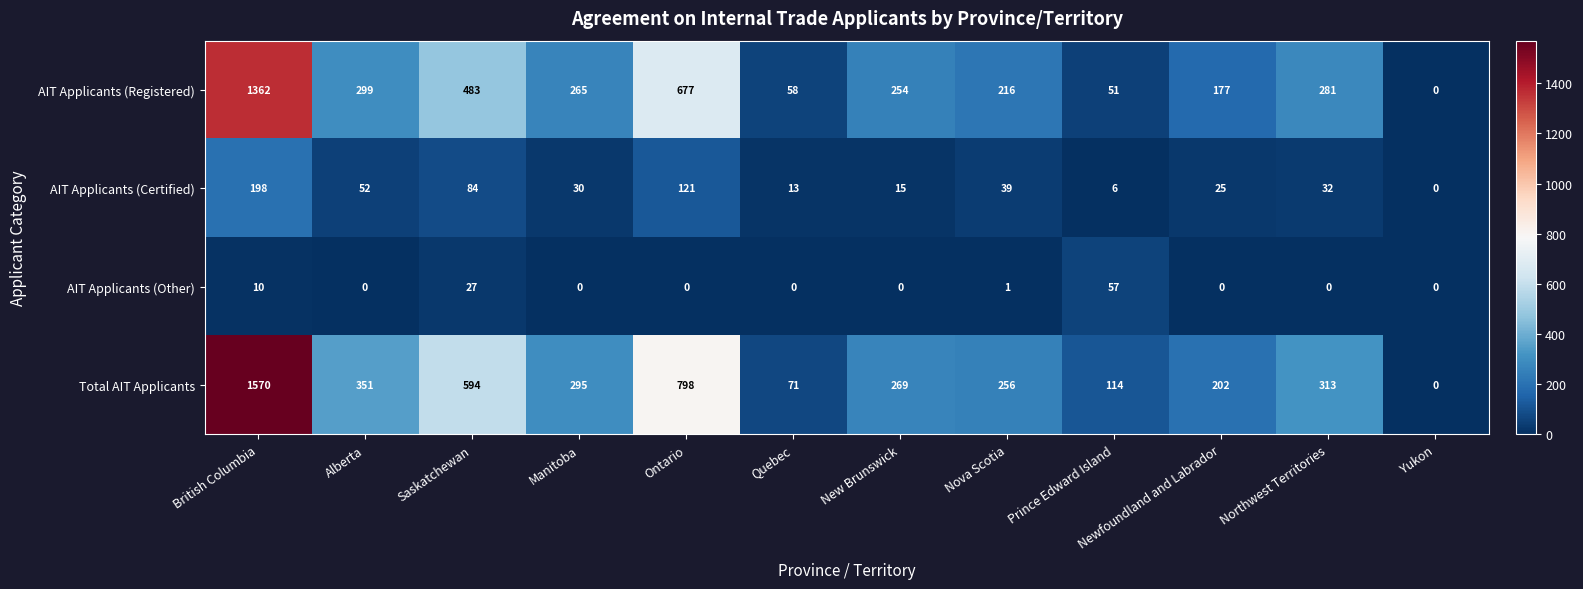

Which series has the largest total across all categories?

Total AIT Applicants